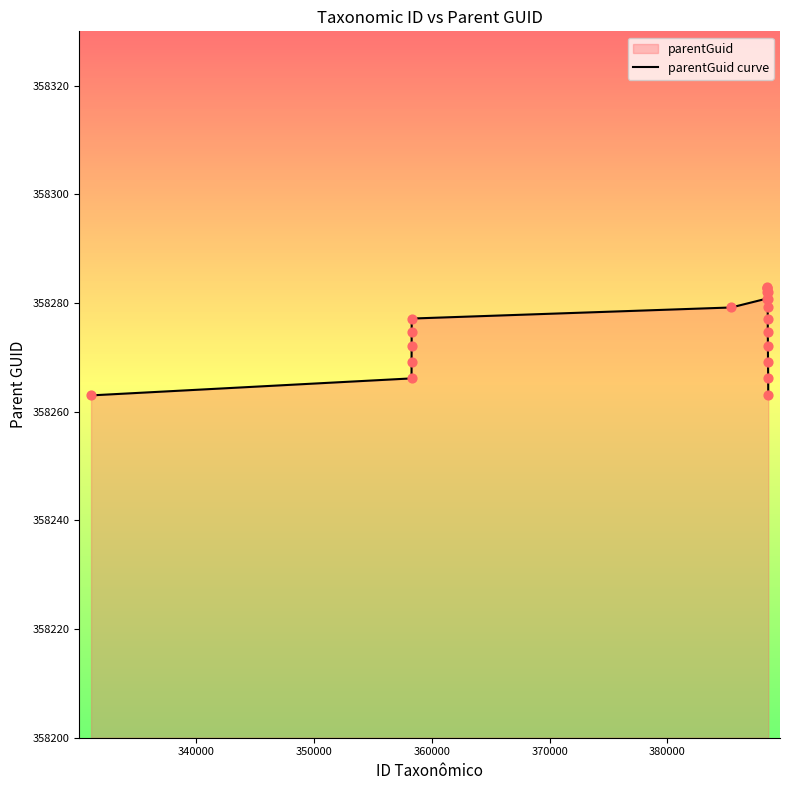

What is the greatest value displayed?

358283.0